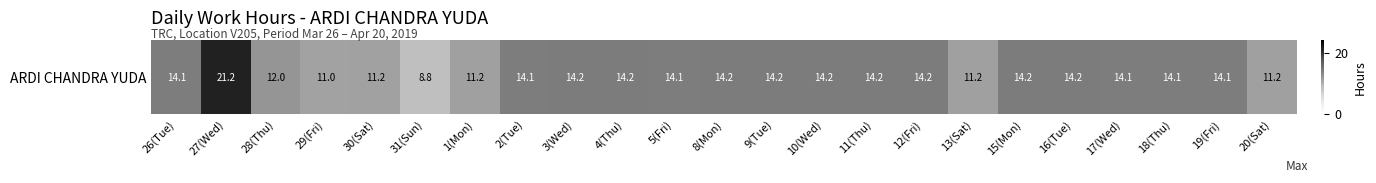

What is the maximum value shown in the chart?

21.2